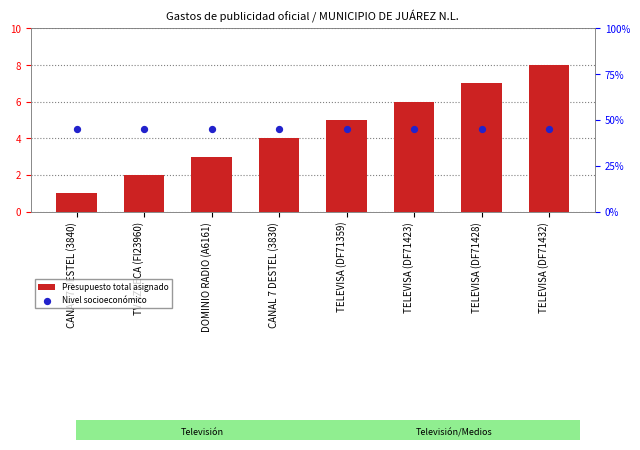

At how many categories does at least one series exceed 29?

8